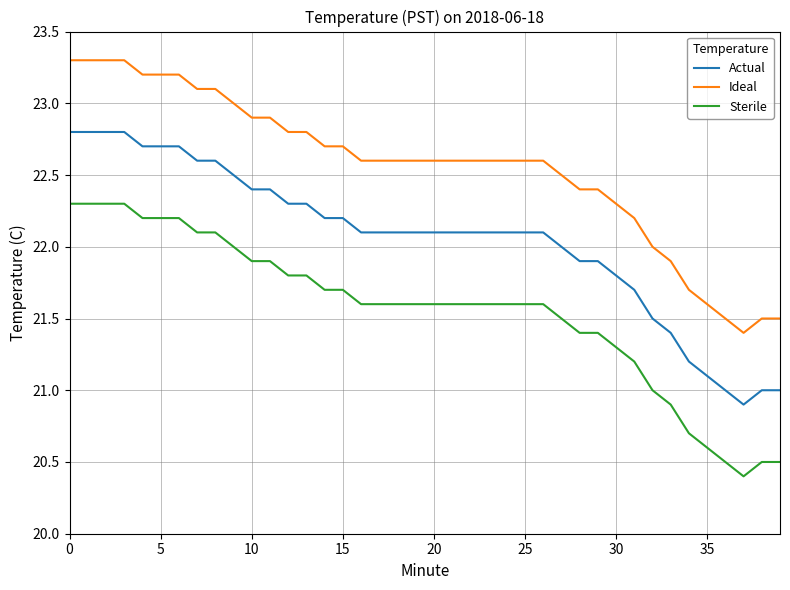

Which series has the largest total across all categories?

Ideal